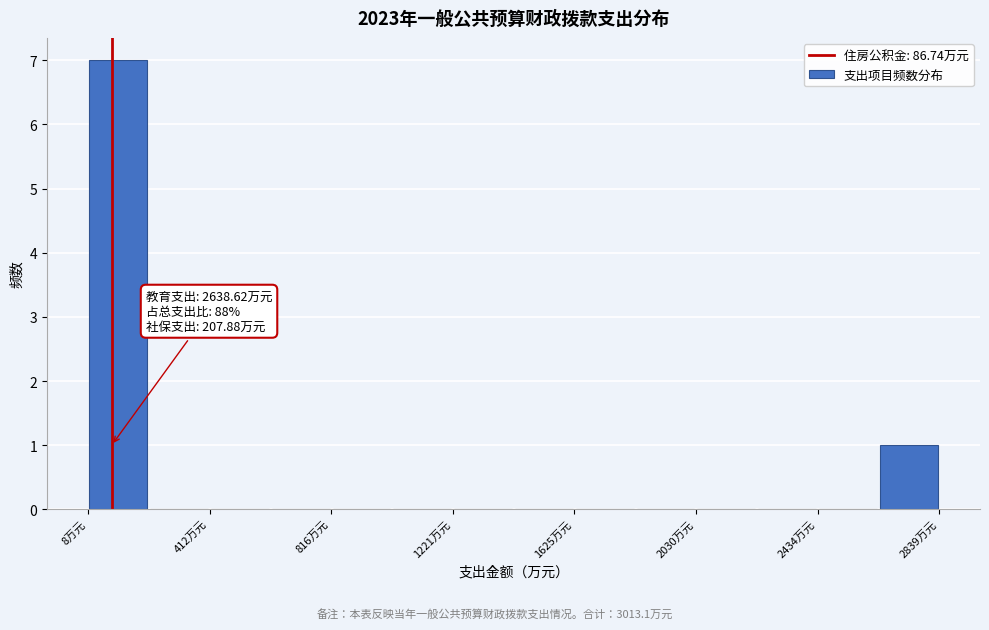

Over which range of the x-axis is the bar tallest?

0 to 200